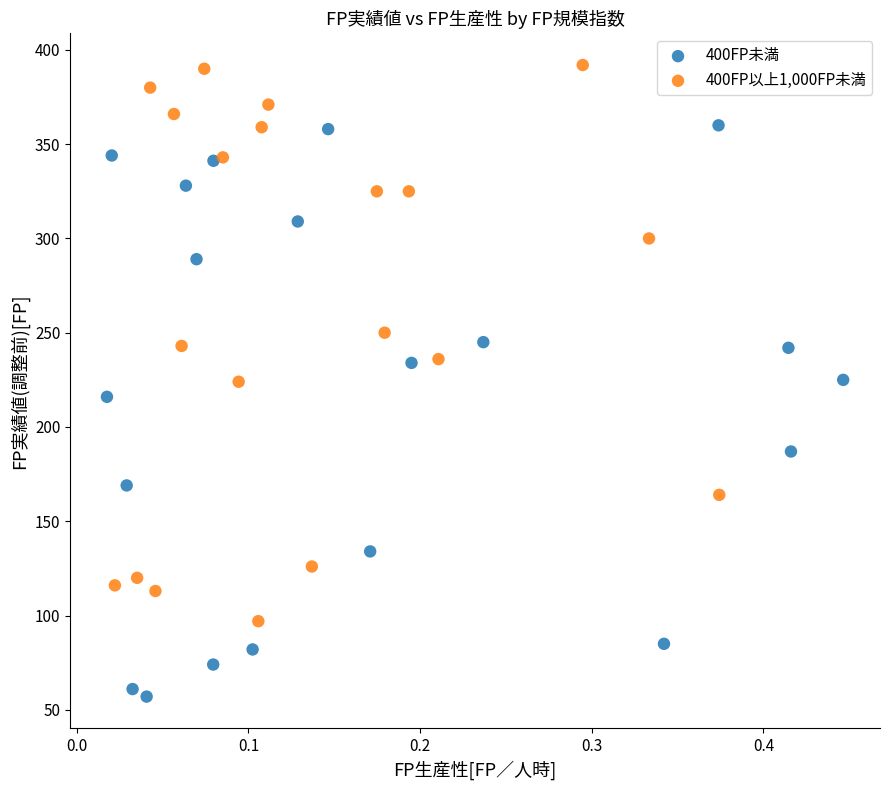

Which series has the widest spread of Y values?

400FP未満